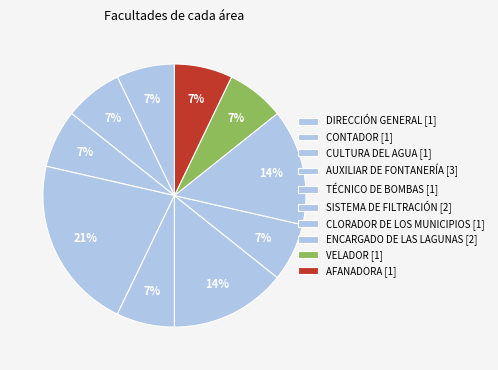

Which category has the smallest portion of the pie?

DIRECCIÓN GENERAL